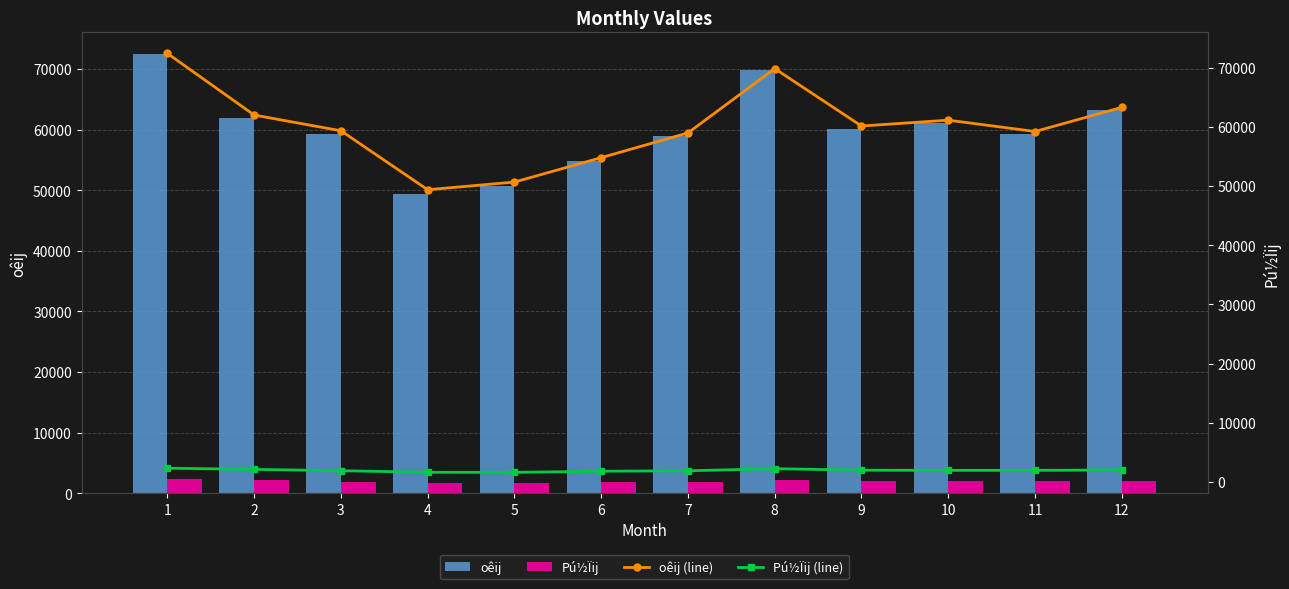

What is the total value across all series at 1?

149438